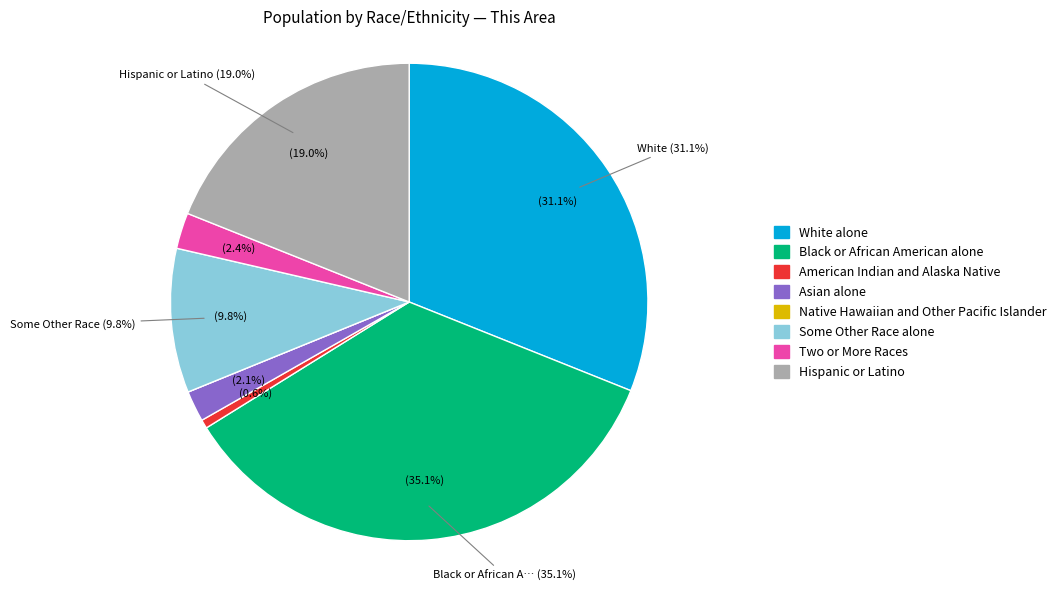

Combined, do Asian alone and White alone account for over 50%?

No